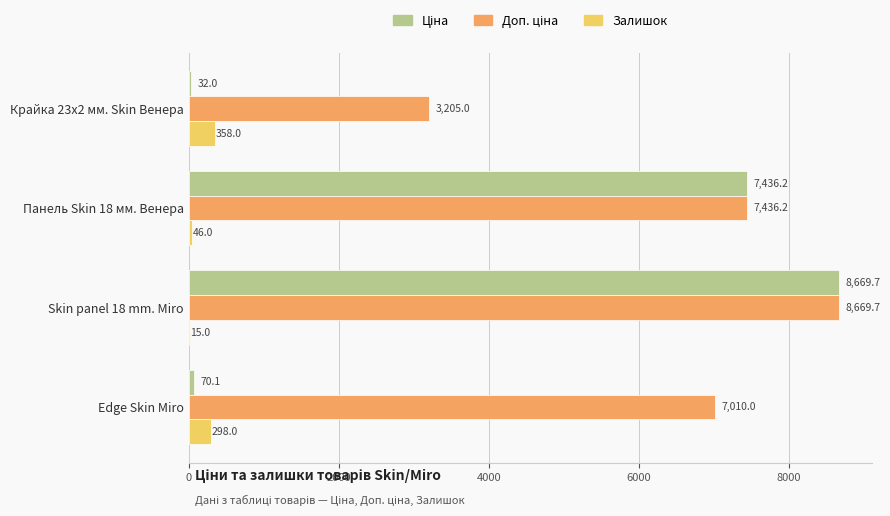

What is the maximum value for Залишок?

358.0